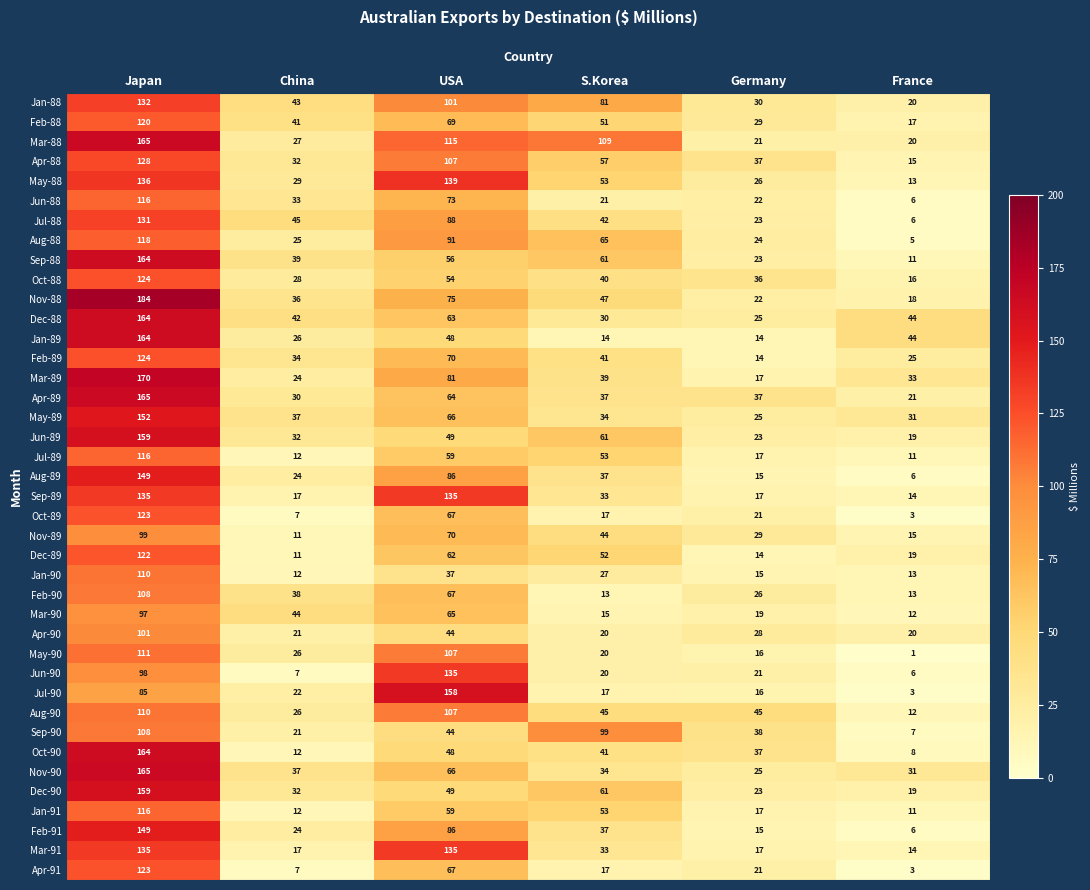

List the labels in order of Oct-89 value, largest first.

Japan, USA, Germany, S.Korea, China, France